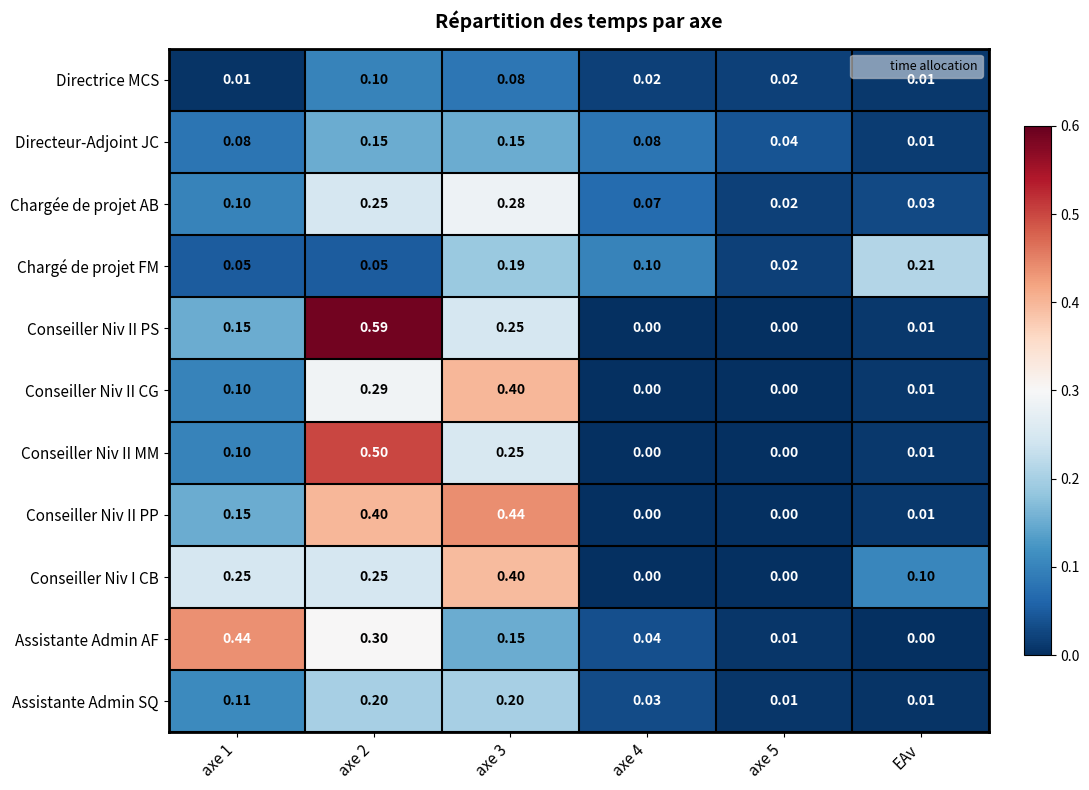

At which category is the sum across all series the highest?

axe 2